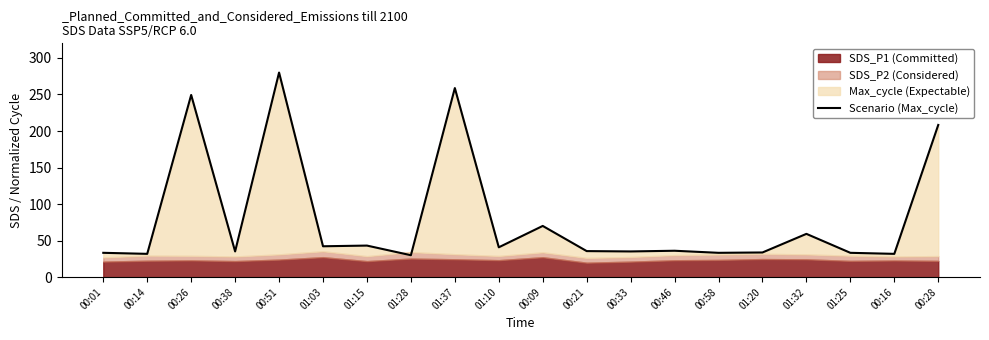

How many interior local valleys (lower than both neighbors) does the data have?

8